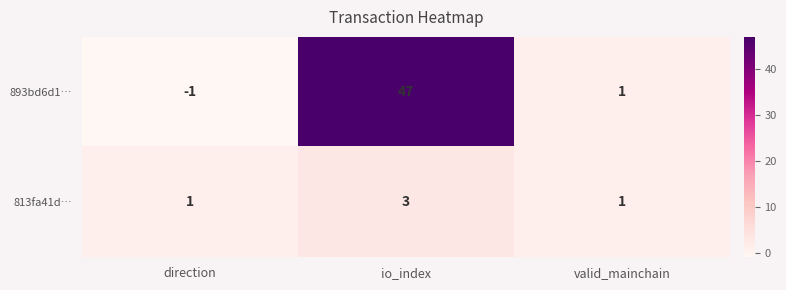

Between io_index and valid_mainchain, which series saw the biggest shift?

893bd6d1…